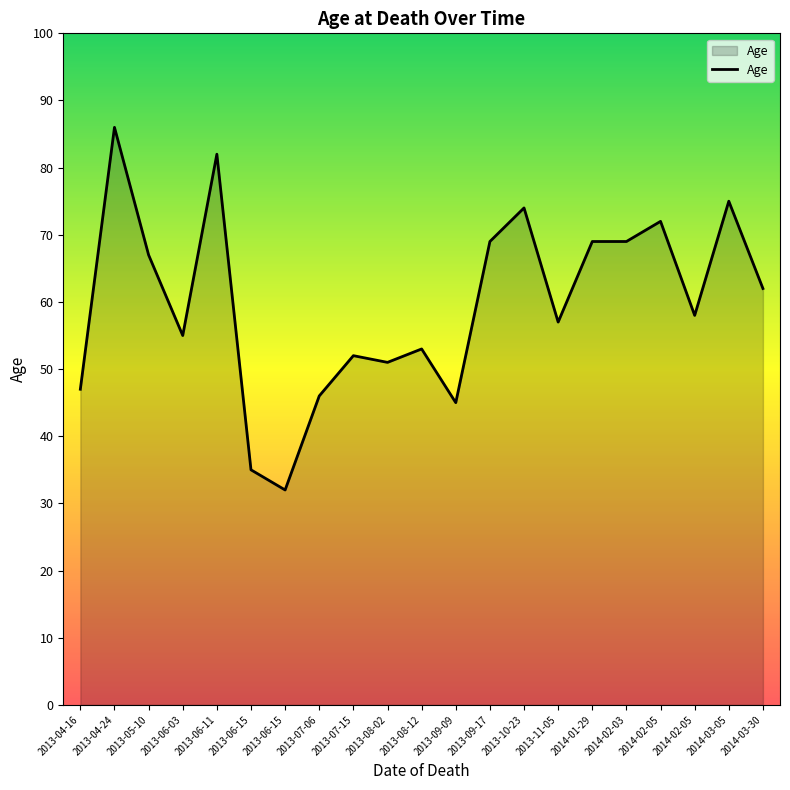

Approximately how many times larger is the value at 2013-07-15 compared to 2014-02-05?

0.9